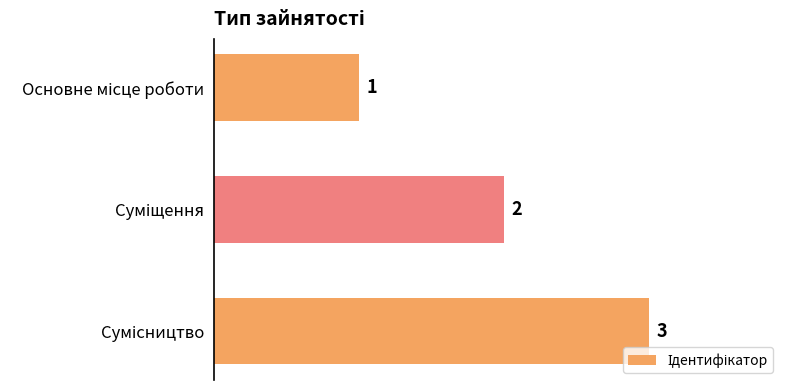

Does the chart contain any negative values?

No